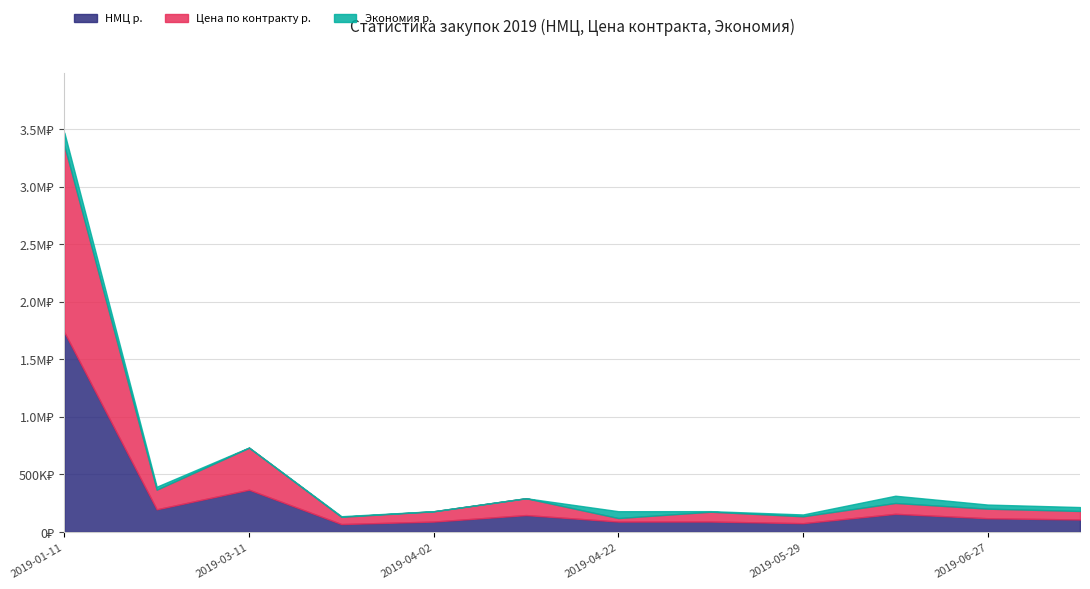

What is the label of the 3rd point from the right?

2019-06-19